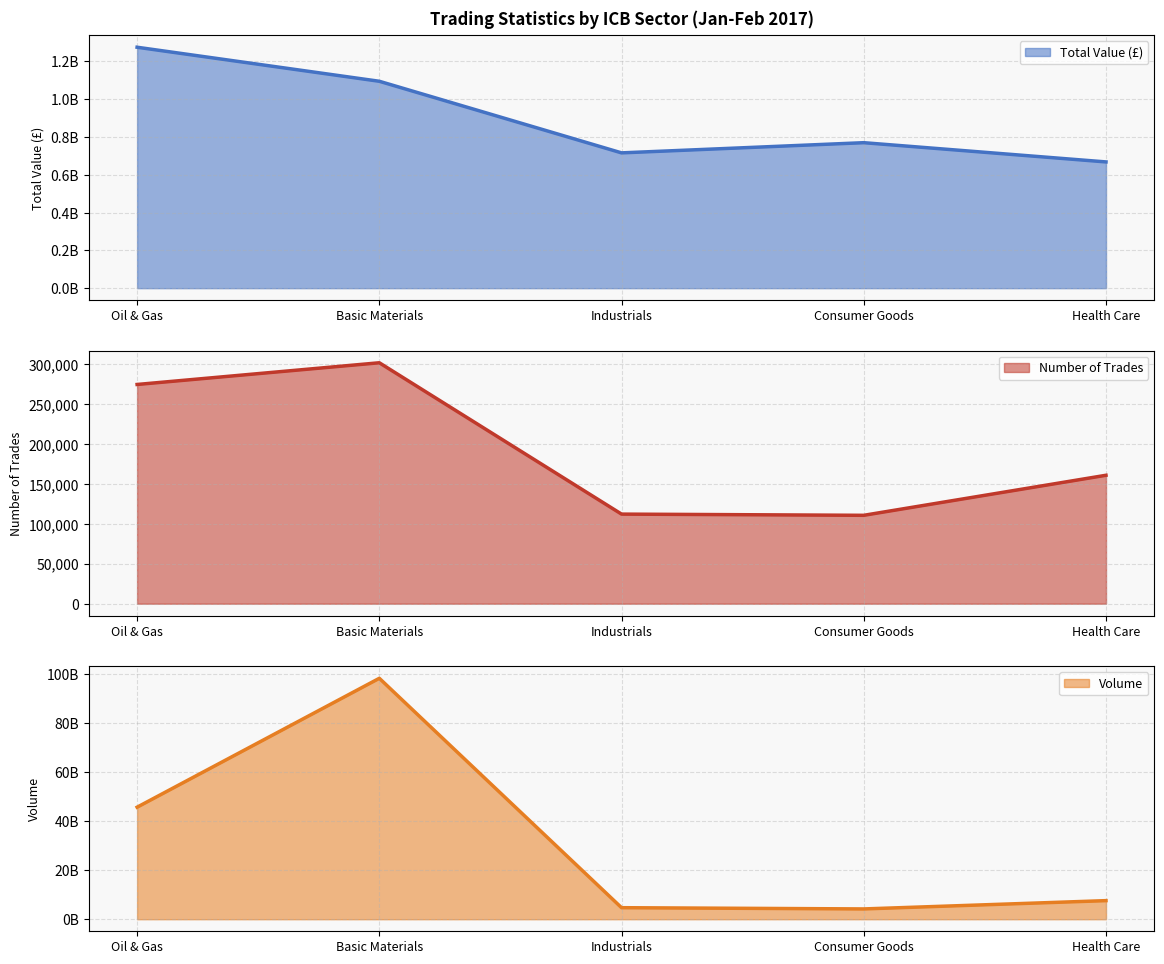

How many series are shown in this chart?

3